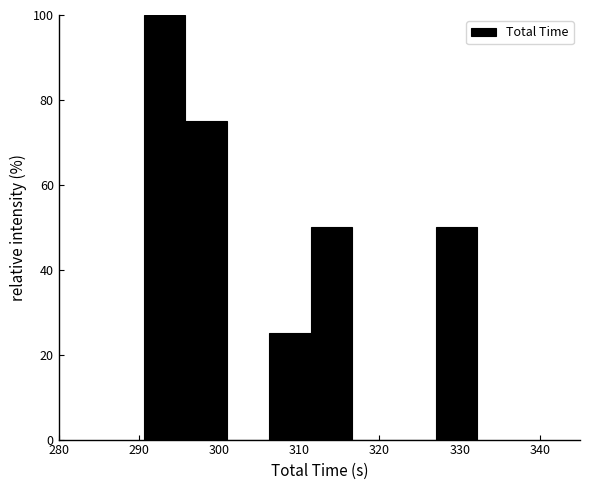

How tall is the bar that spans 291 to 296 on the x-axis? Neither the bar edges nor the heights are printed on the chart, so give them approximately, as read against the axes.

100